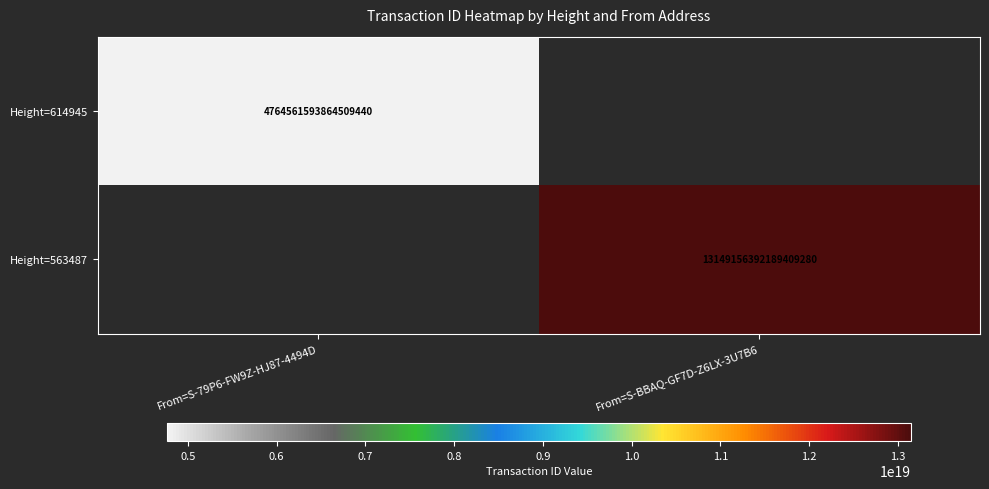

How many series are shown in this chart?

2